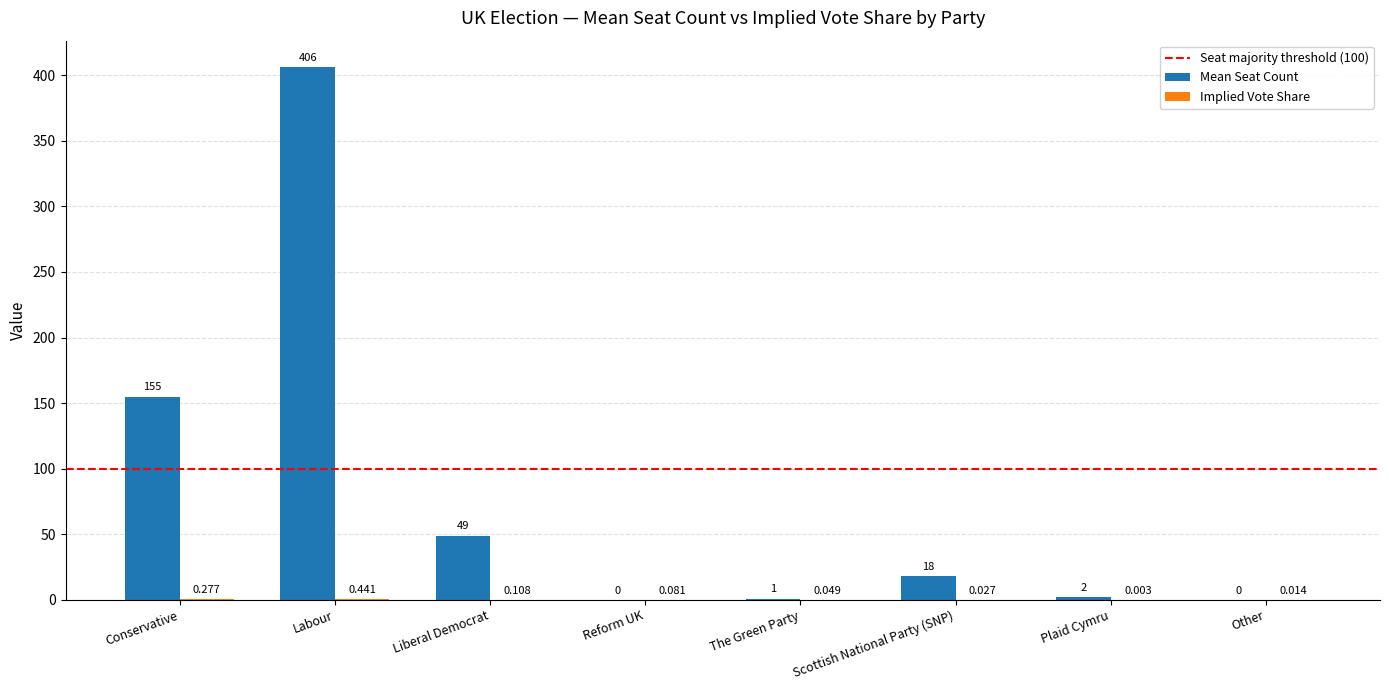

Which series has the largest total across all categories?

Mean Seat Count